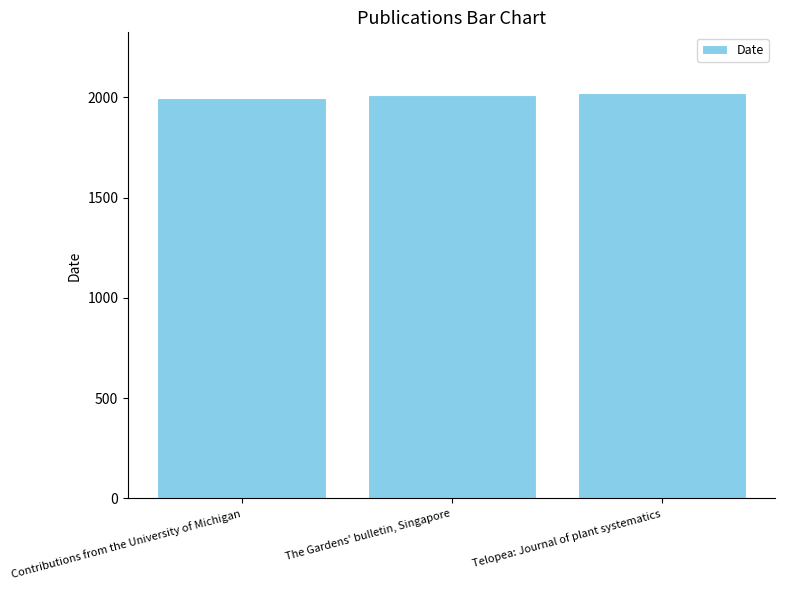

What is the difference between the second highest and minimum values?

14